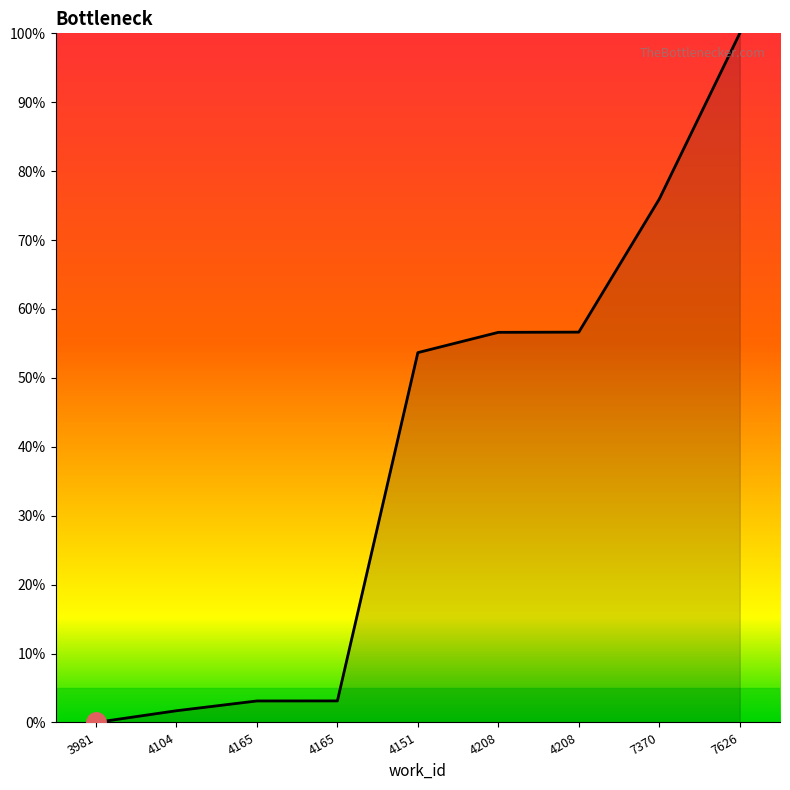

Which has a higher value, 4165 or 4104?

4165